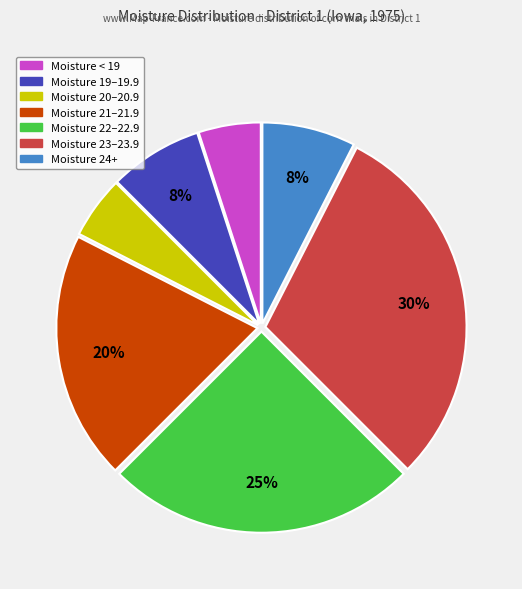

Is there a majority slice in this chart?

No